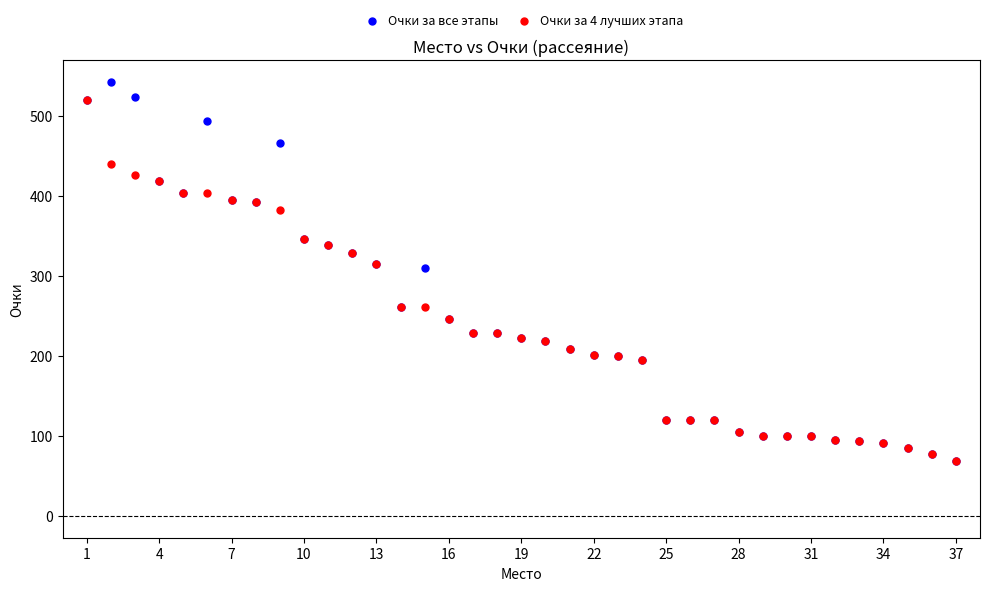

Which series reaches the maximum Y coordinate?

Очки за все этапы